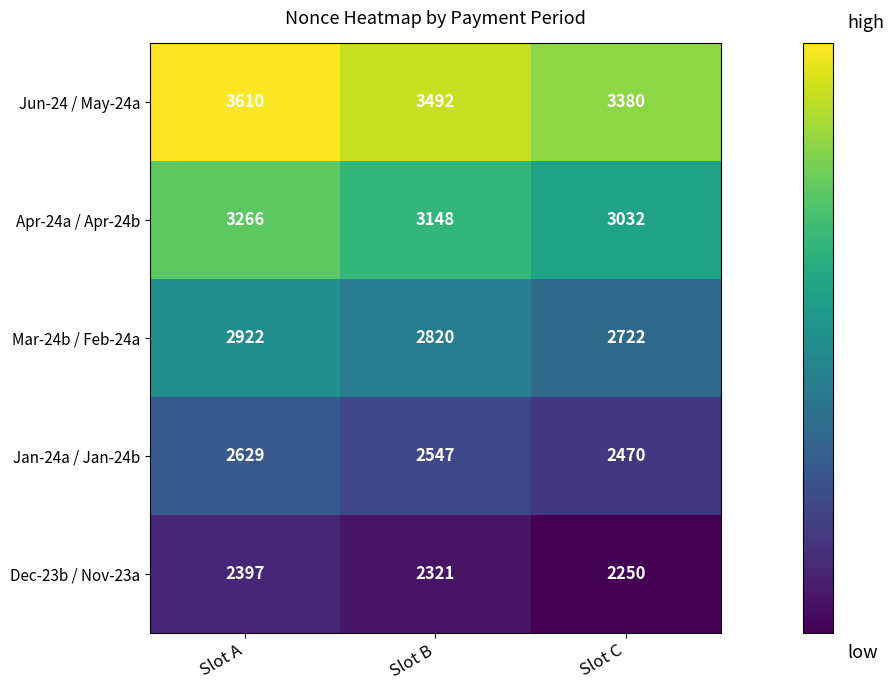

Between Slot A and Slot C, which series saw the biggest shift?

Apr-24a / Apr-24b